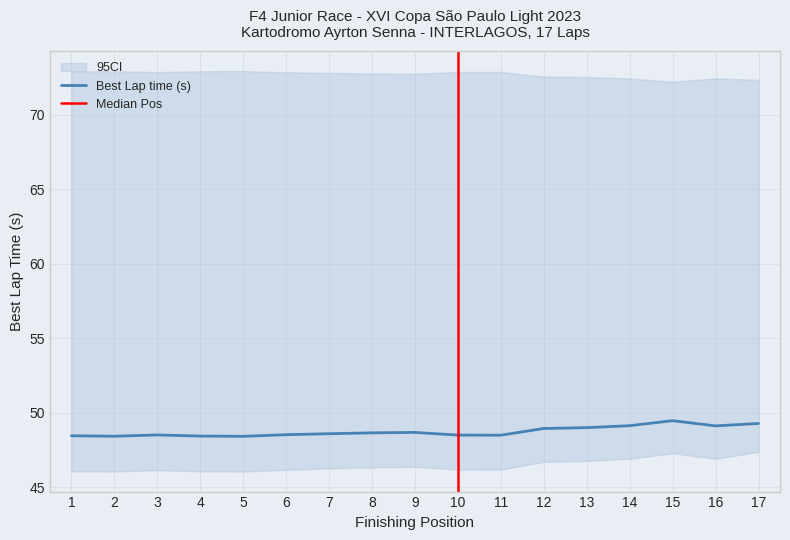

How many series are shown in this chart?

3